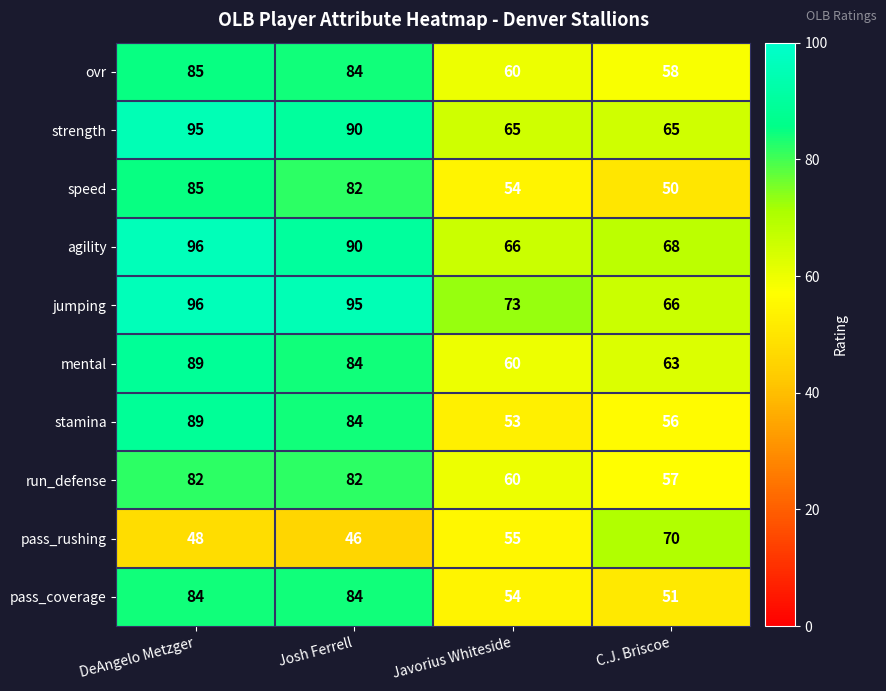

What is the sum of all pass_coverage values?

273